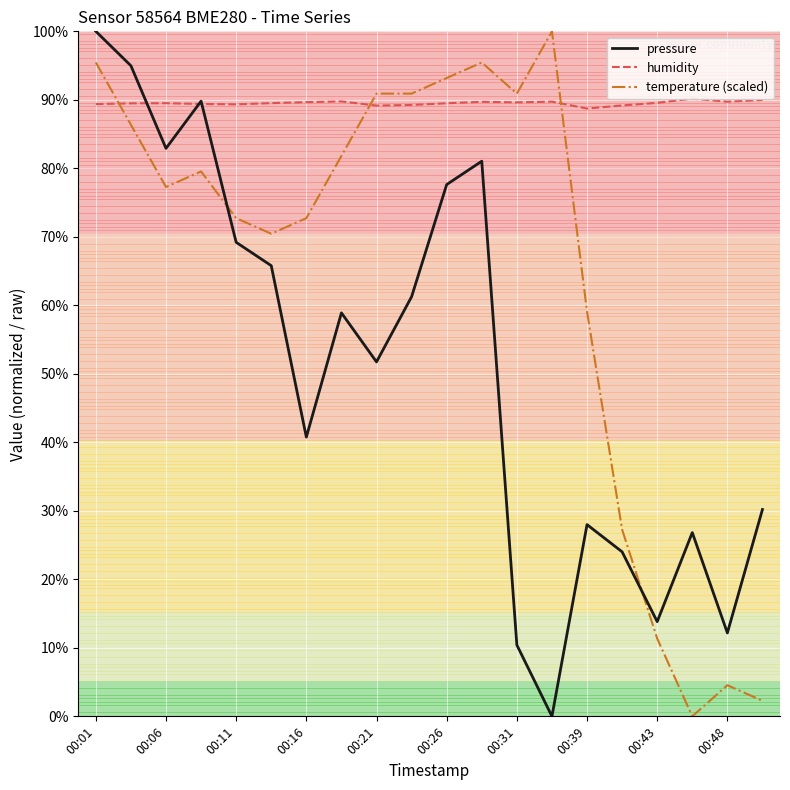

What are all the series names shown in the legend?

pressure, humidity, temperature (scaled)